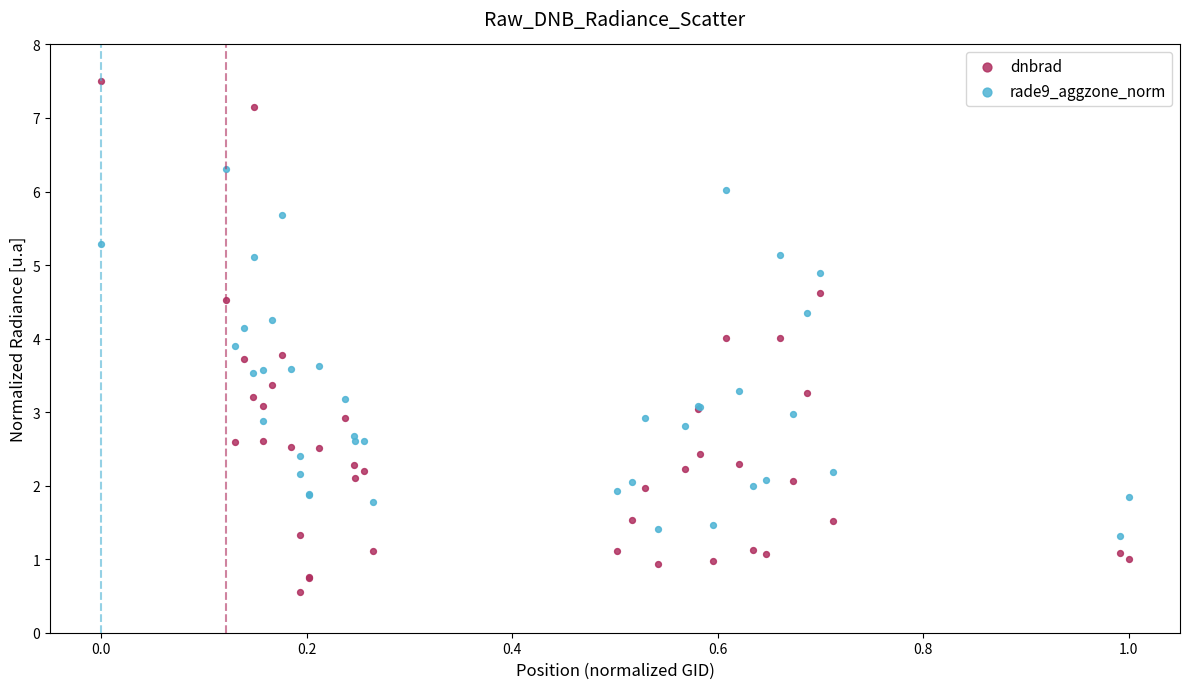

What is the X range (max minus min) for the scatter plot?

1.0